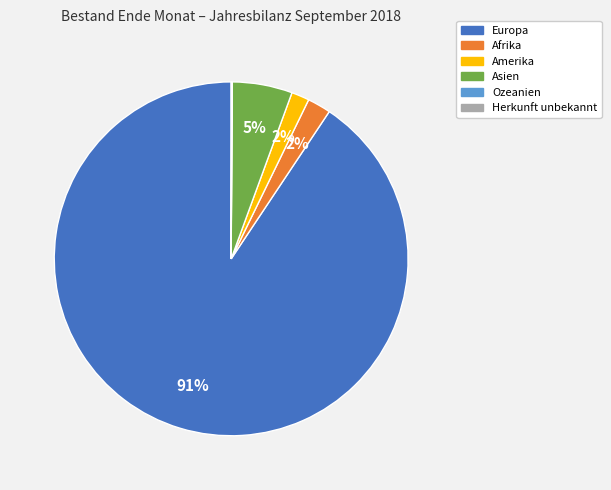

To the nearest percent, what is the average slice percentage?

17%